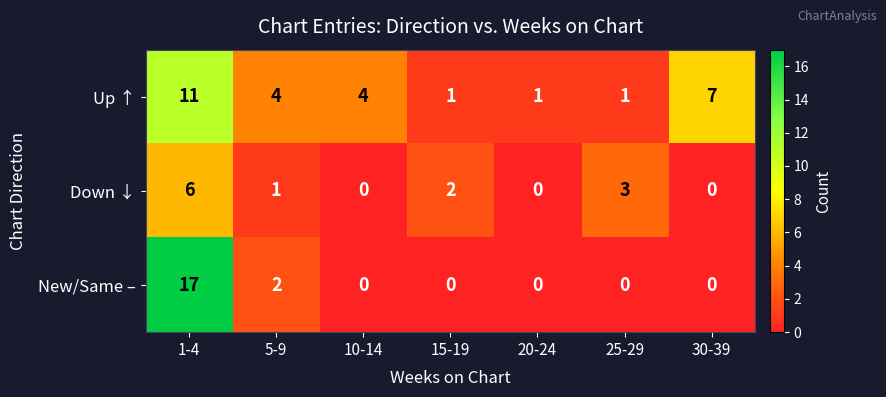

Reading right to left, transcribe all the data shown in this chart.

Up ↑: 30-39=7	25-29=1	20-24=1	15-19=1	10-14=4	5-9=4	1-4=11
Down ↓: 30-39=0	25-29=3	20-24=0	15-19=2	10-14=0	5-9=1	1-4=6
New/Same –: 30-39=0	25-29=0	20-24=0	15-19=0	10-14=0	5-9=2	1-4=17